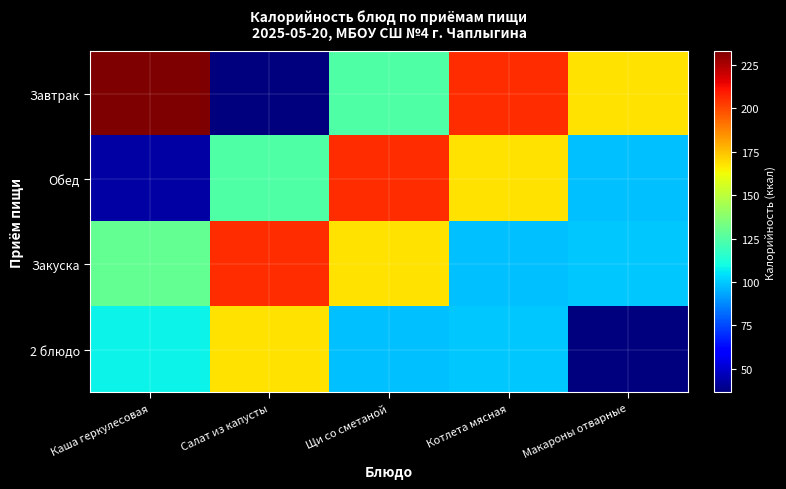

List the series in order of their overall mean, lowest first.

2 блюдо, Обед, Закуска, Завтрак